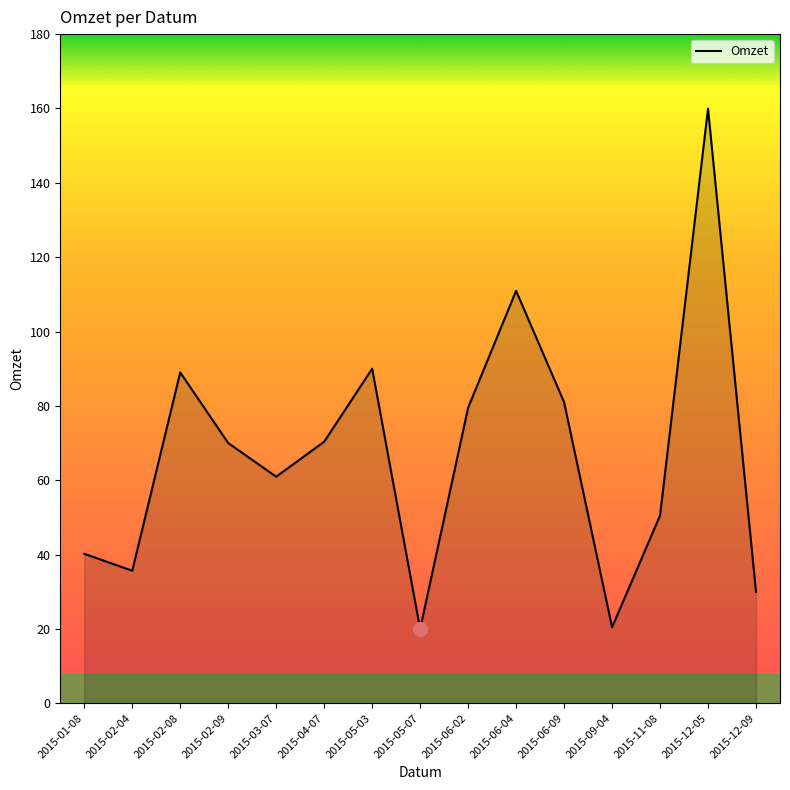

Which label corresponds to the largest value in the chart?

2015-12-05